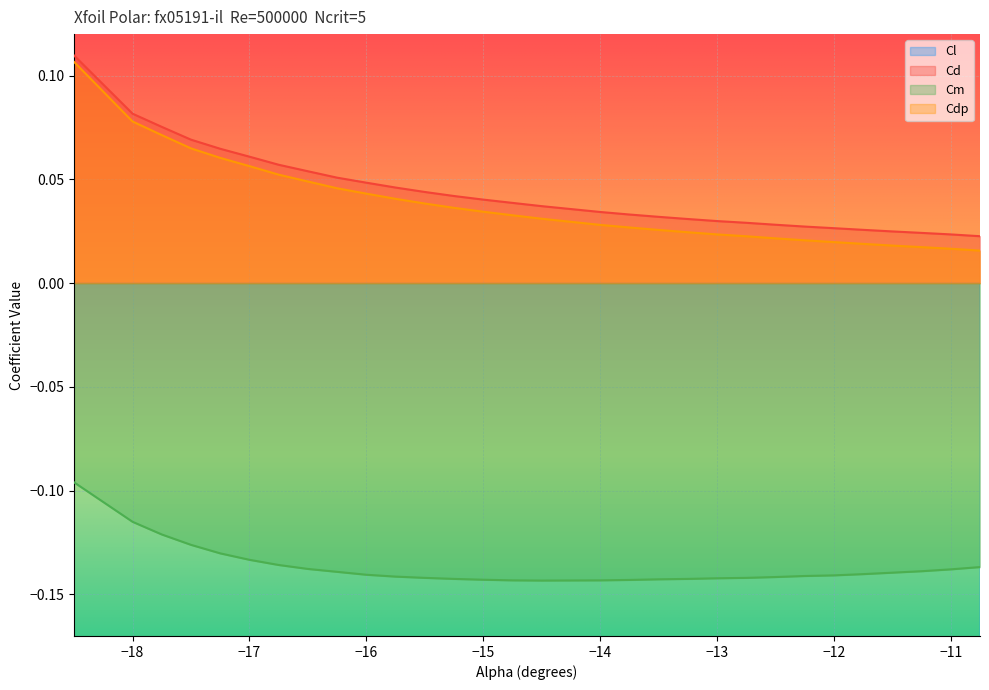

What is the total value across all series at -11.0?

-0.5